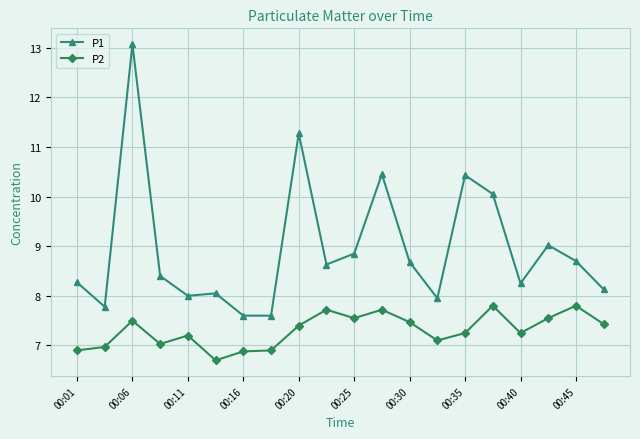

What is the minimum value for P1?

7.6